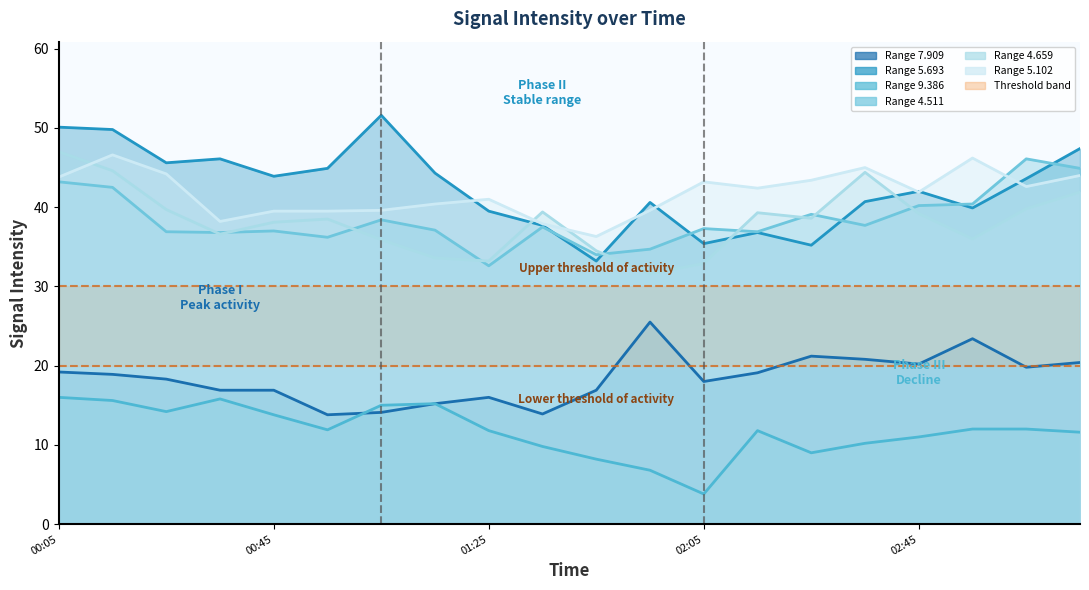

Count the number of categories in the chart.

20